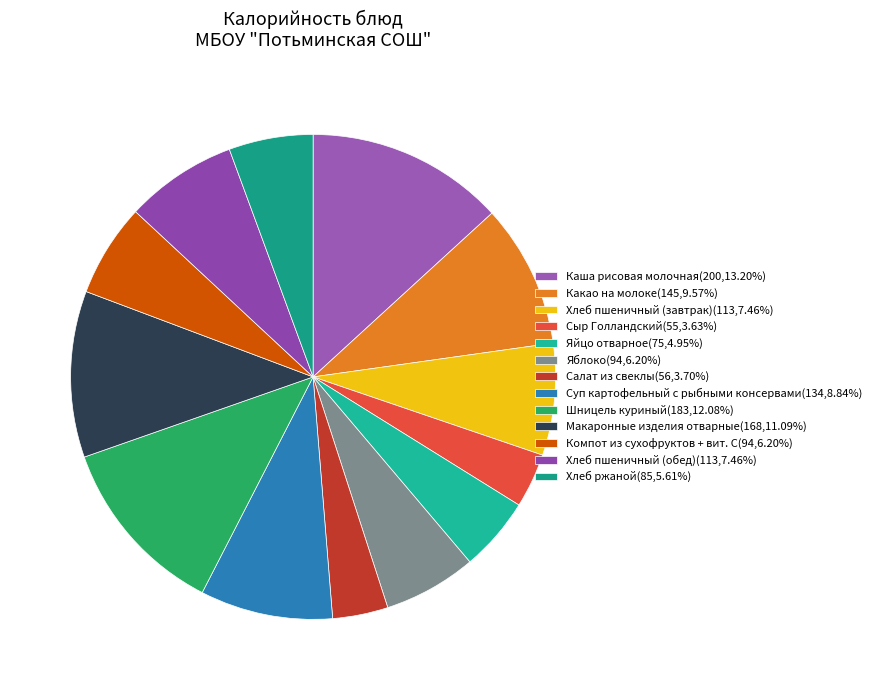

Does Какао на молоке account for over 50% of the chart?

No